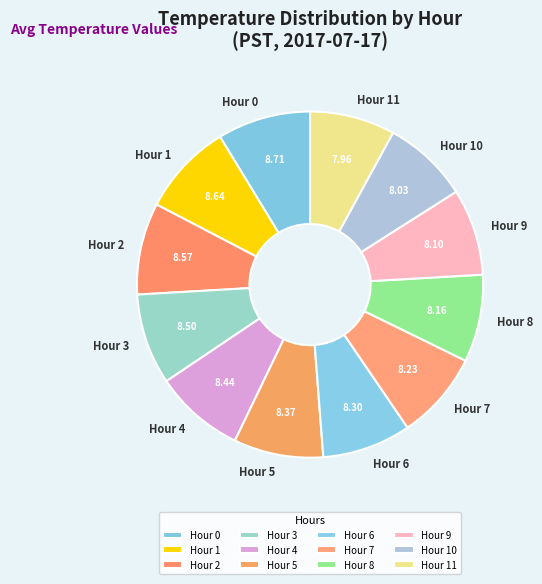

What is the ratio of the value at Hour 1 to the value at Hour 6?

1.0